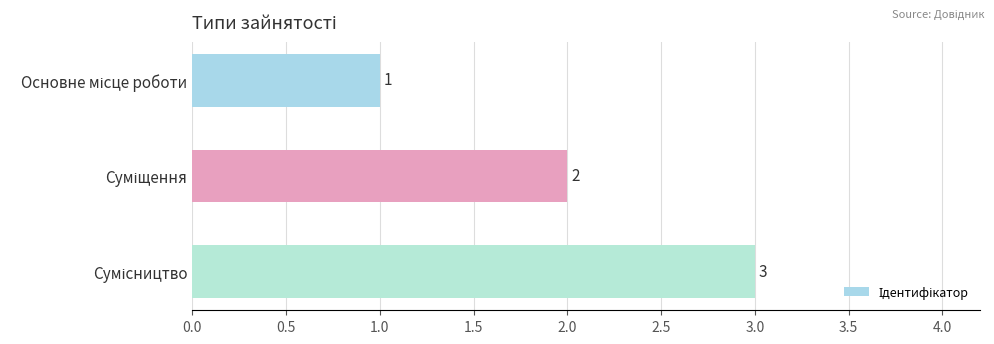

How many values are between 1 and 3?

3